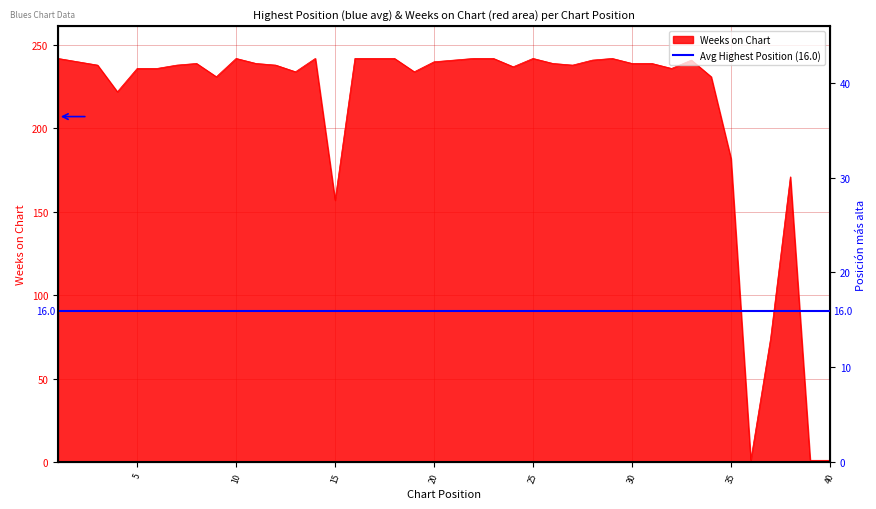

How many points are lower than both their immediate neighbors (excluding endpoints)?

9